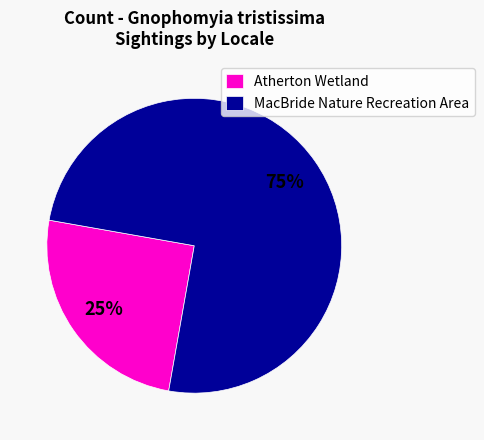

Combined, do MacBride Nature Recreation Area and Atherton Wetland account for over 50%?

Yes